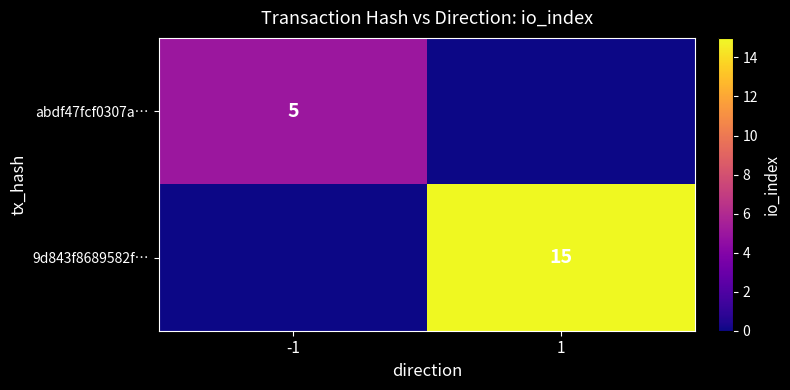

Is it true that 9d843f8689582f… equals 10 at 1?

False